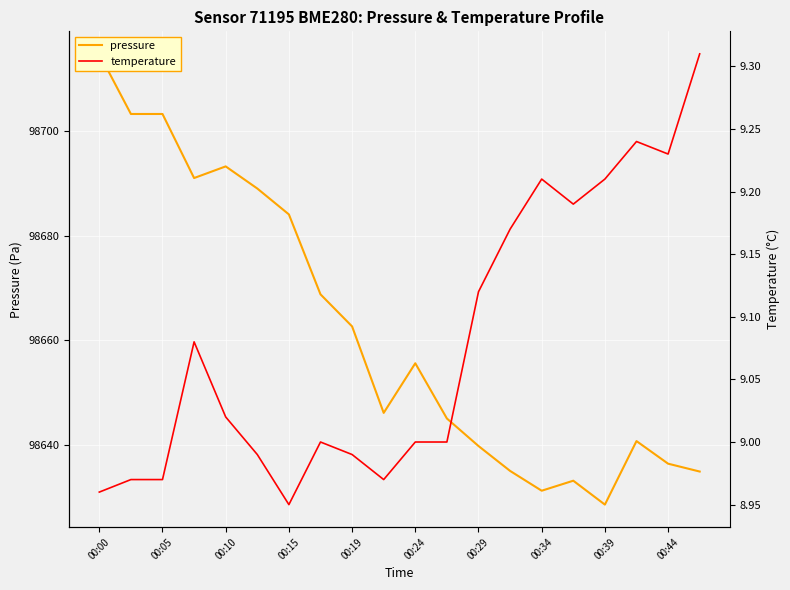

True or false: pressure has more than 0 interior local peaks.

True